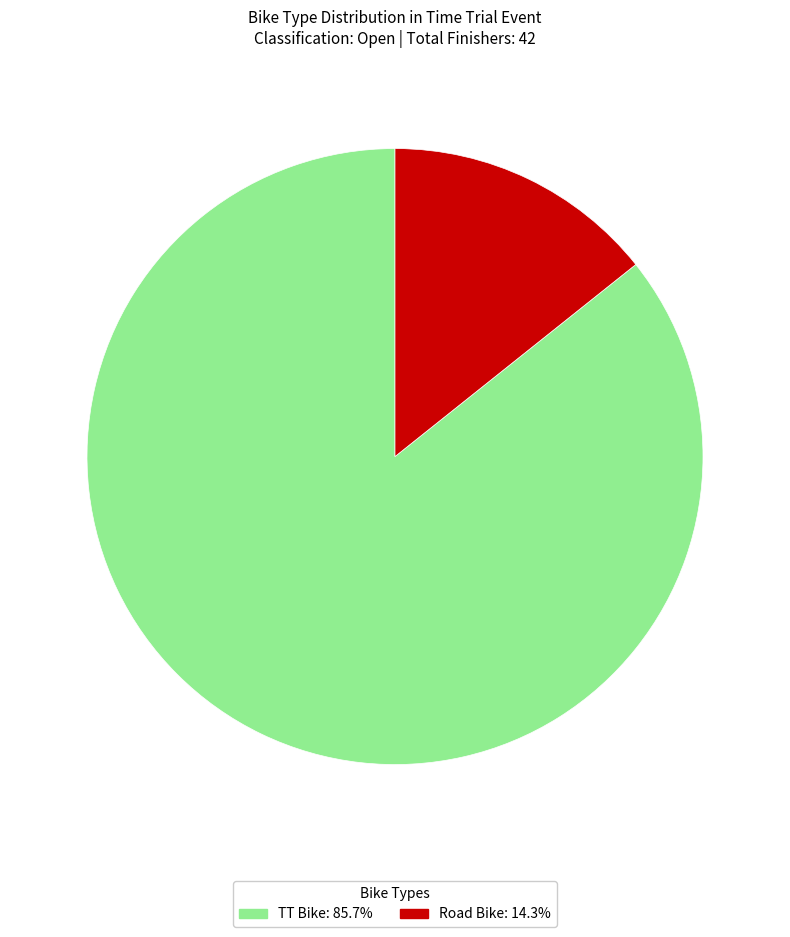

Which has a higher value, TT Bike or Road Bike?

TT Bike